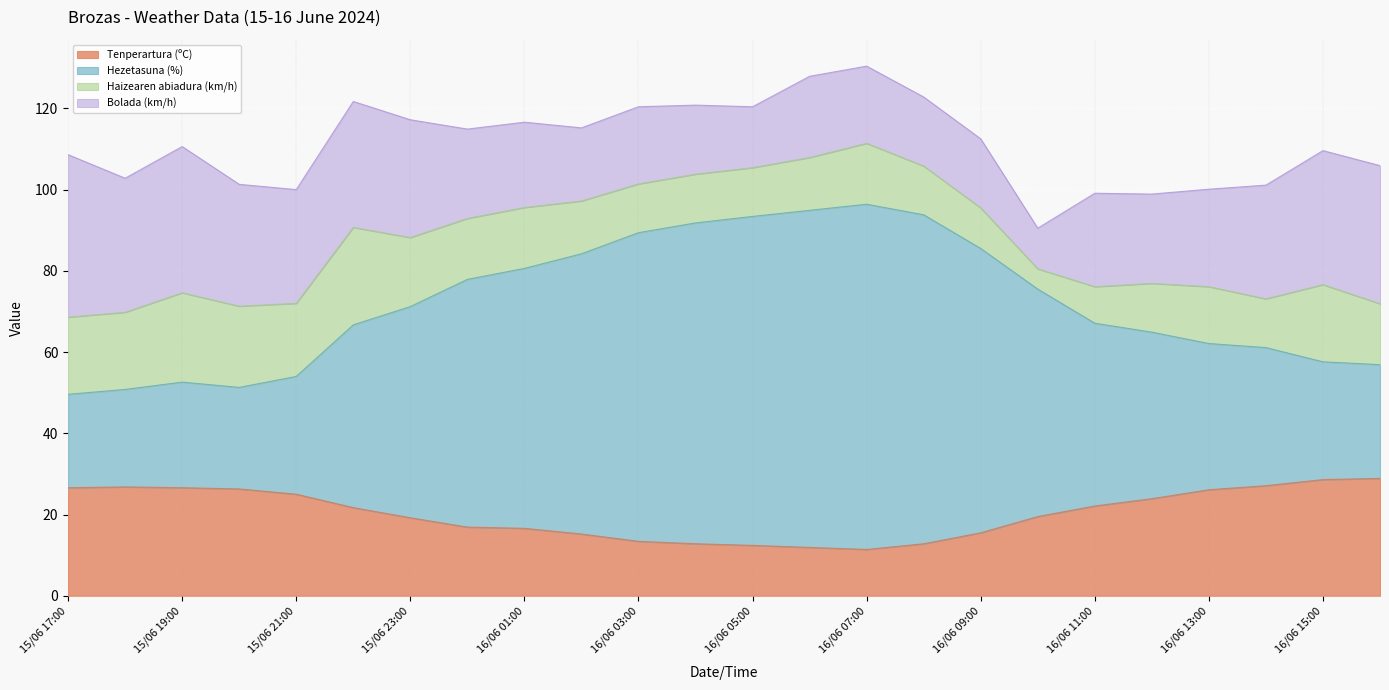

Is it true that Tenperartura (ºC) equals 23.9 at 16/06 12:00?

True